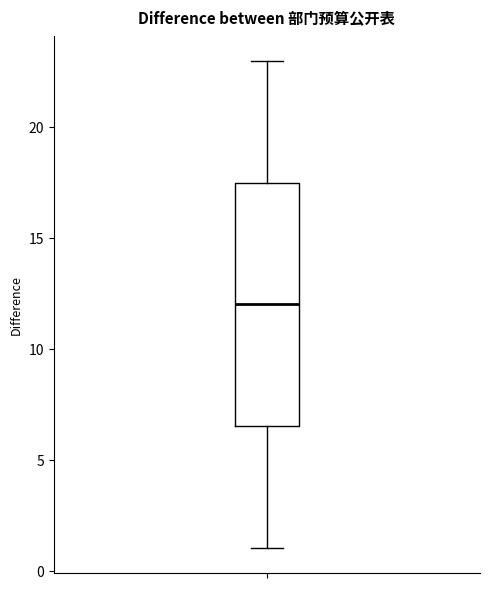

Transcribe this box plot: give where the median line is, the range the box spans, and where the two whiskers end, as read against the y-axis. The values are not printed on the chart, so give them approximately, as read against the axis.

median 12.0, box 6.5 to 17.5, whiskers 1.0 to 23.0